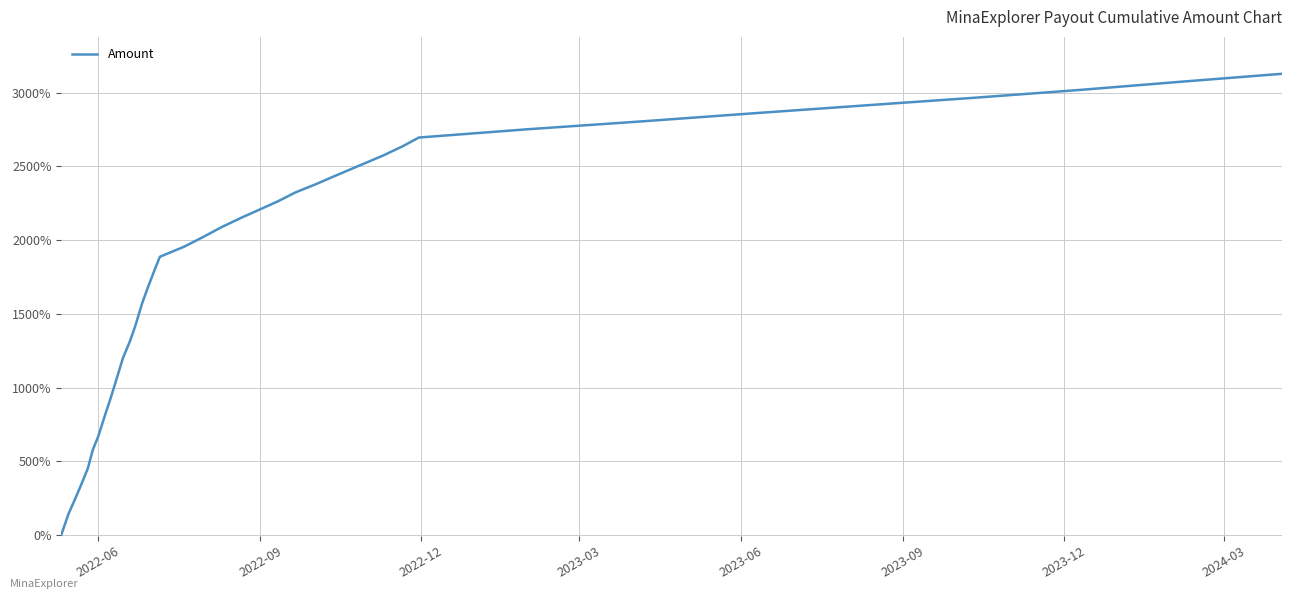

What is the difference between the maximum and minimum values?

3128.7